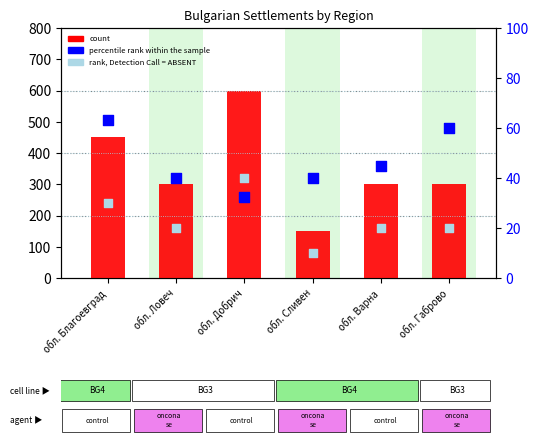

Which series contains the highest Y value?

count